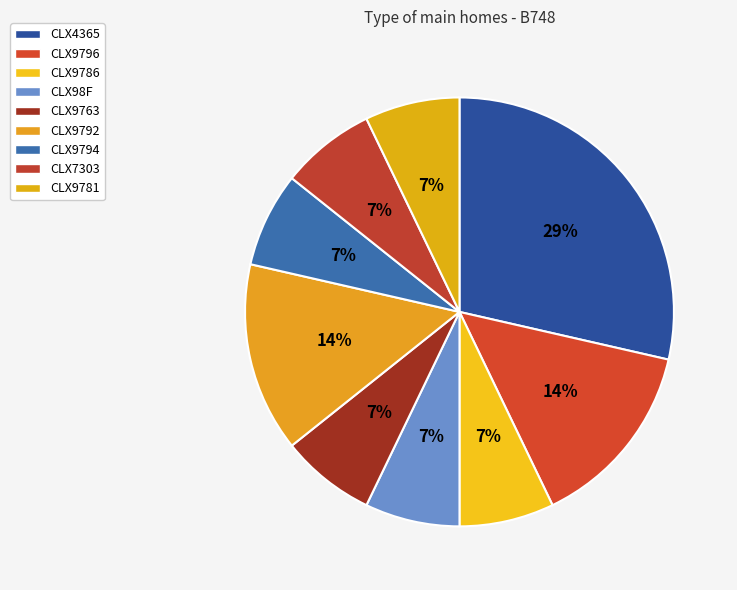

How many segments does this pie chart have?

9